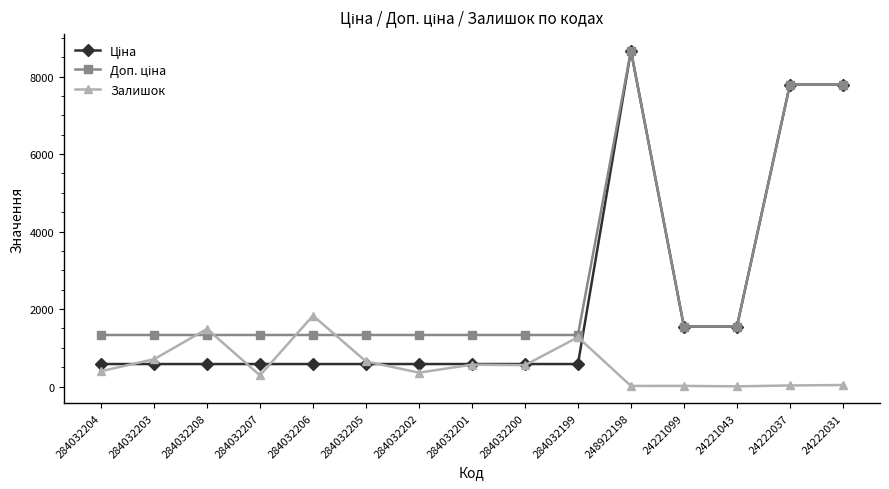

What is the maximum value for Залишок?

1830.0